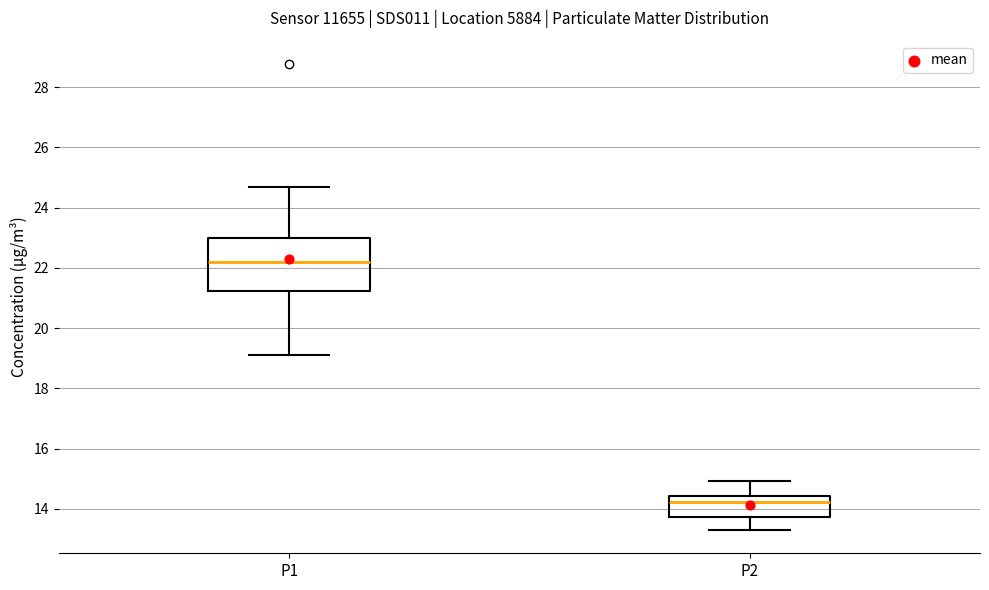

Reading left to right, transcribe this box plot: for each box, give where its median line is, the range the box spans, and where its two whiskers end, as read against the y-axis. The values are not printed on the chart, so give them approximately, as read against the axis.

P1: median 22.2, box 21.2 to 23.0, whiskers 19.2 to 24.6
P2: median 14.2, box 13.8 to 14.4, whiskers 13.4 to 15.0